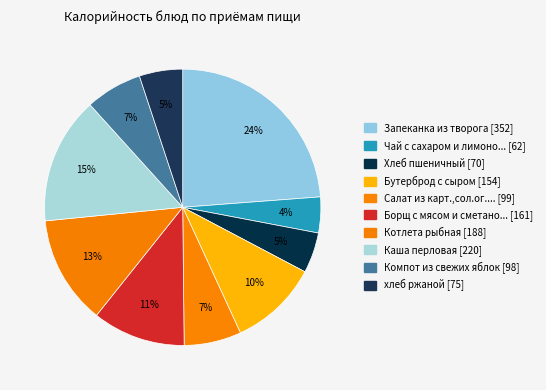

Count the number of slices in the pie.

10